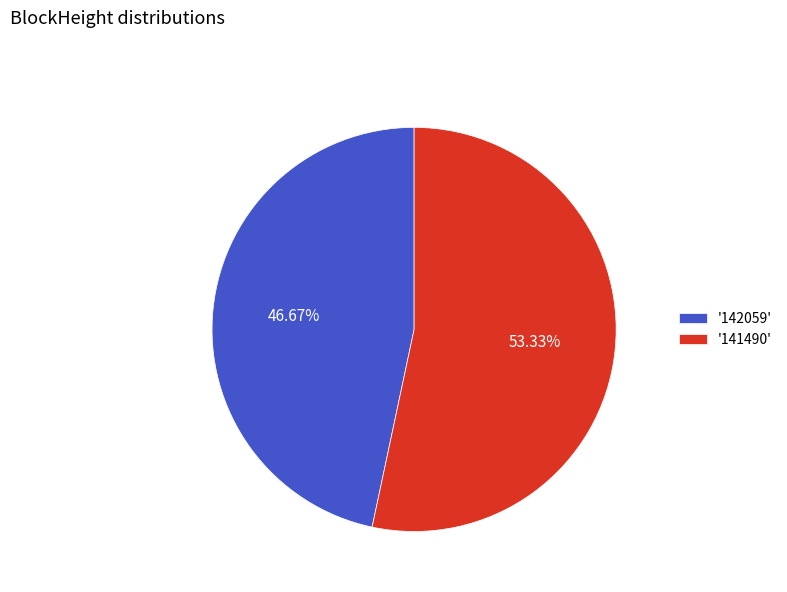

What is the majority slice?

'141490'